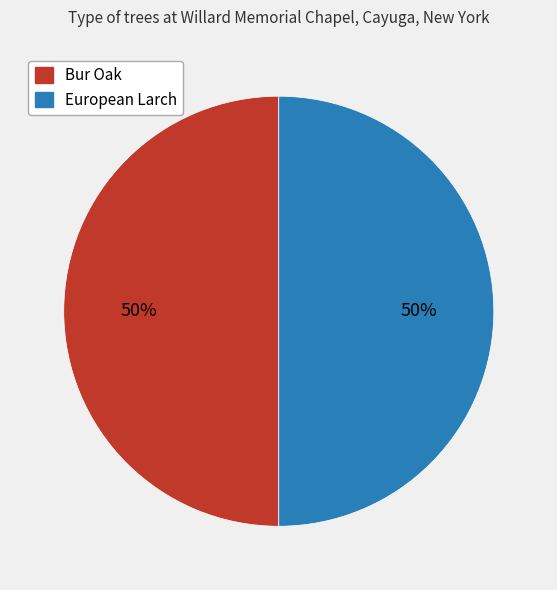

Is it true that Bur Oak is 50% of the pie?

True